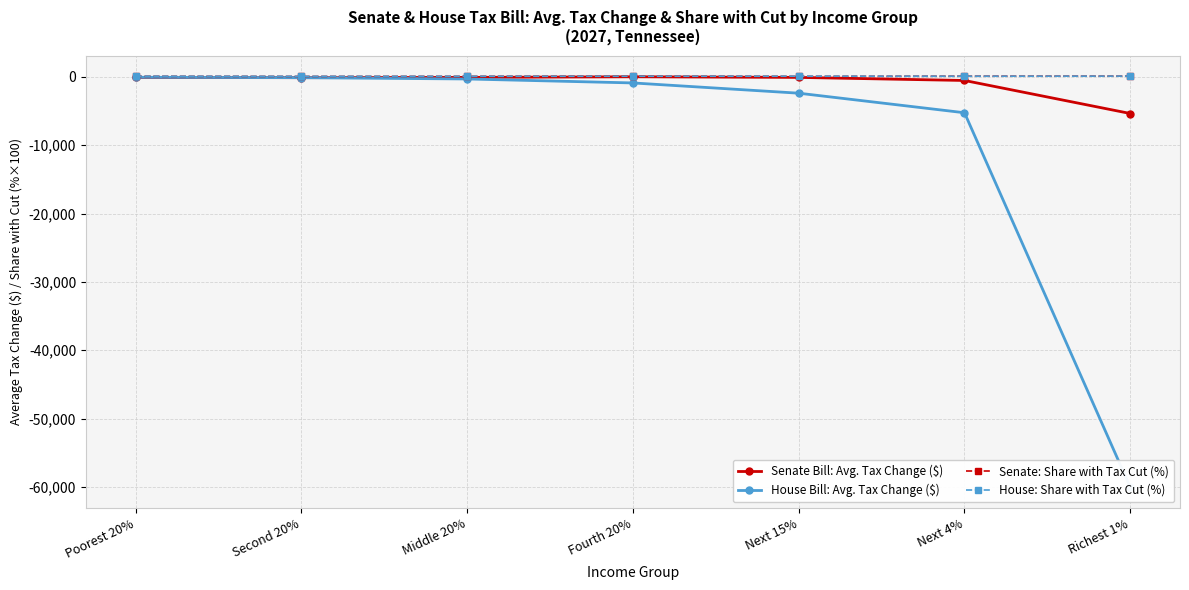

The Senate Bill: Avg. Tax Change ($) series shows -90.0 at Middle 20%. True or false?

True